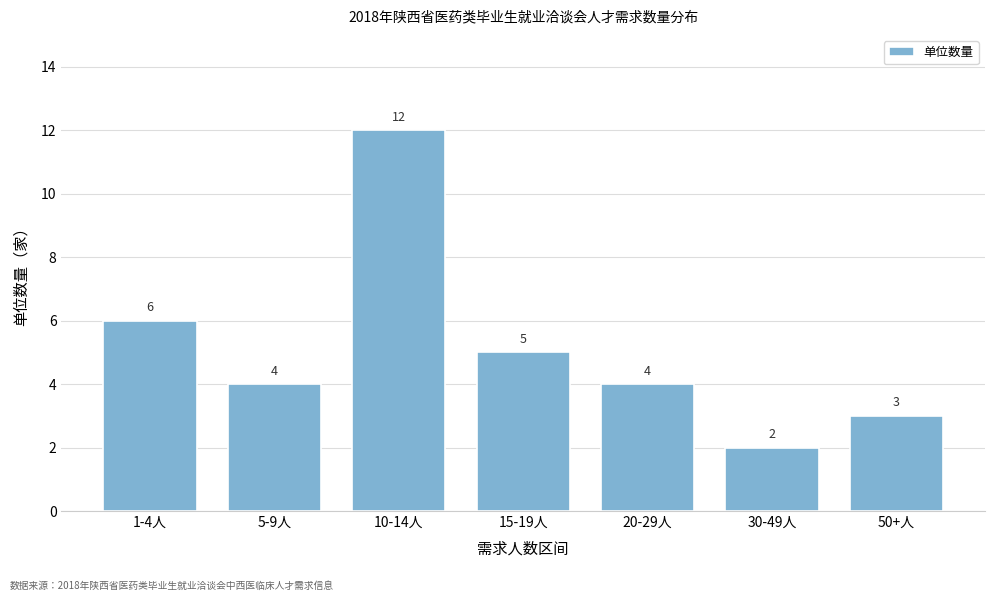

Reading left to right, transcribe all the data shown in this chart.

6	4	12	5	4	2	3